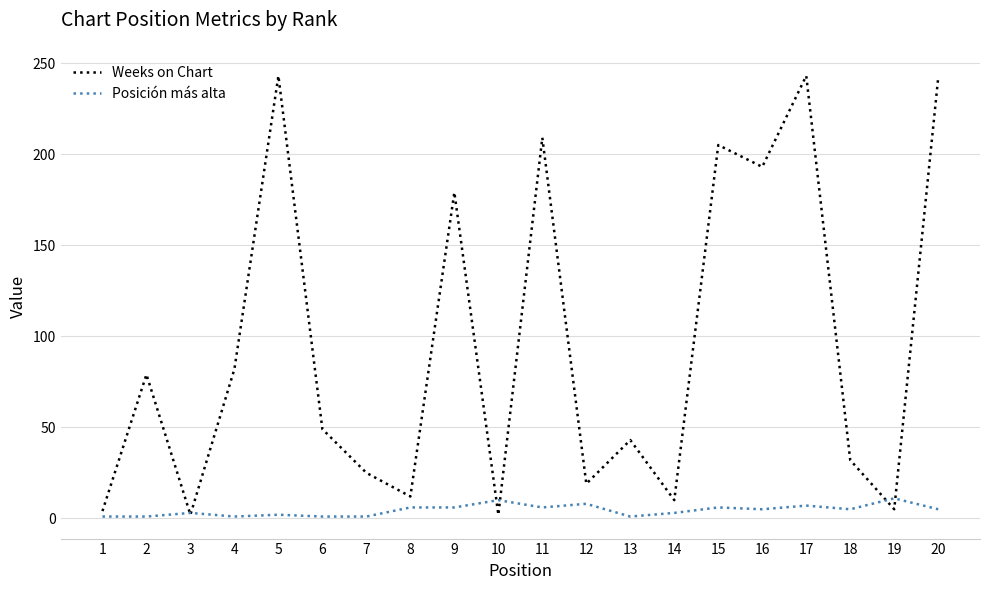

Is this an area chart (filled region under the line)?

No